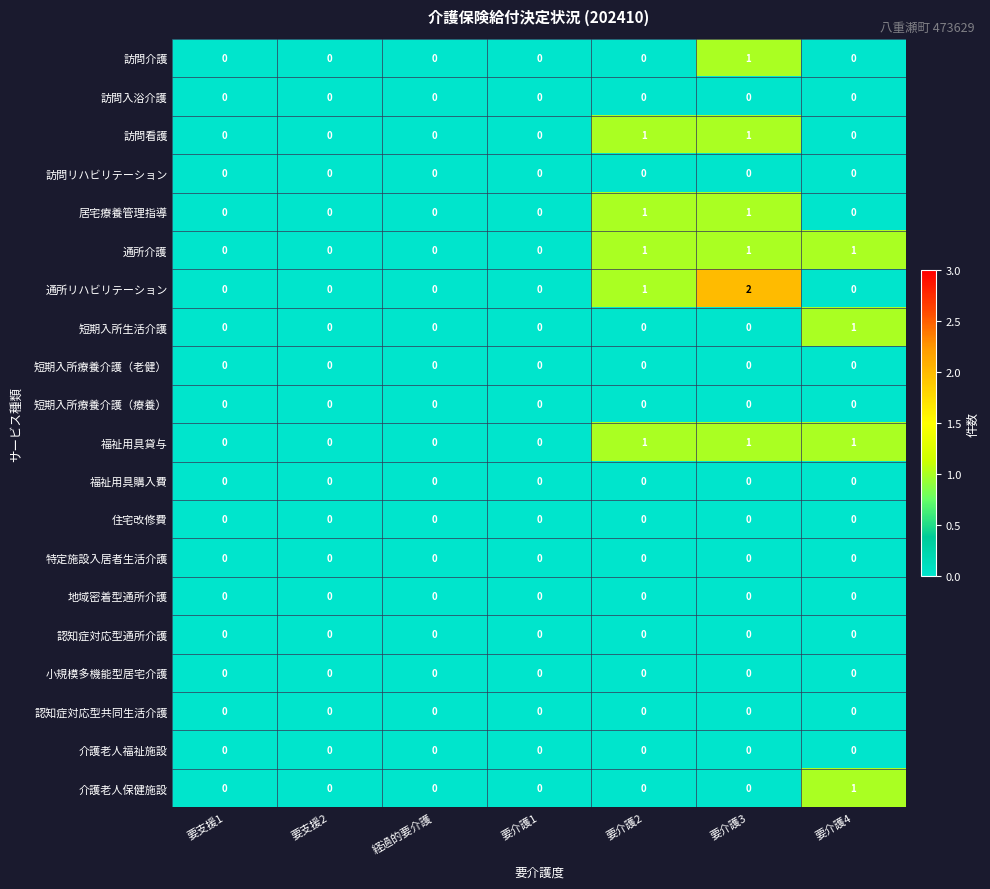

How many data points does each series have?

7